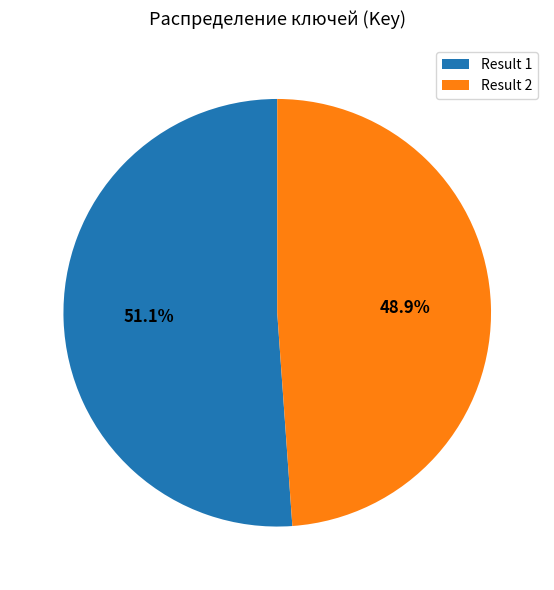

How many segments does this pie chart have?

2